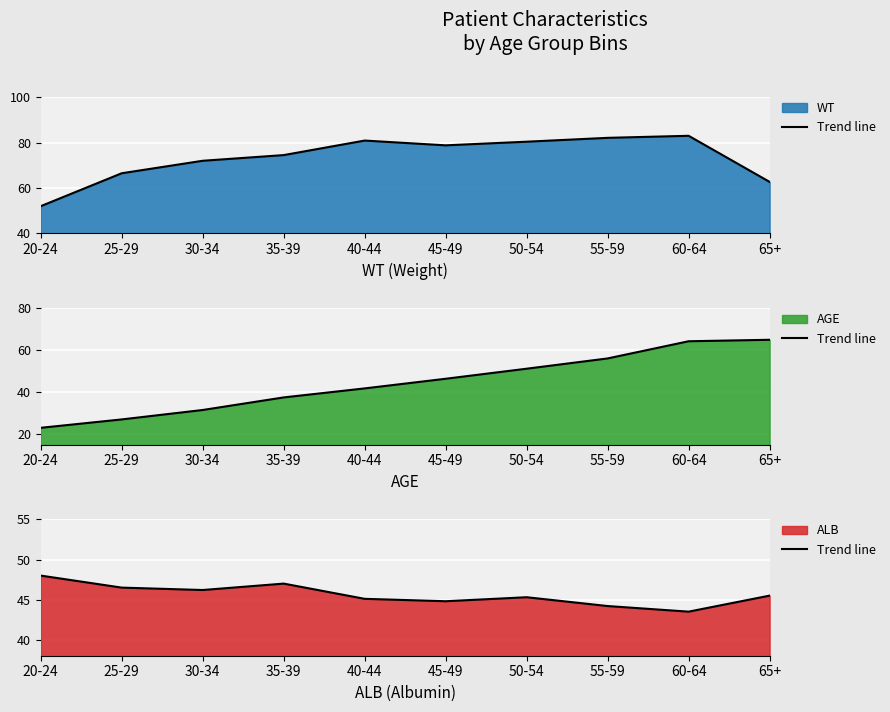

What is the label of the 7th point from the right?

35-39